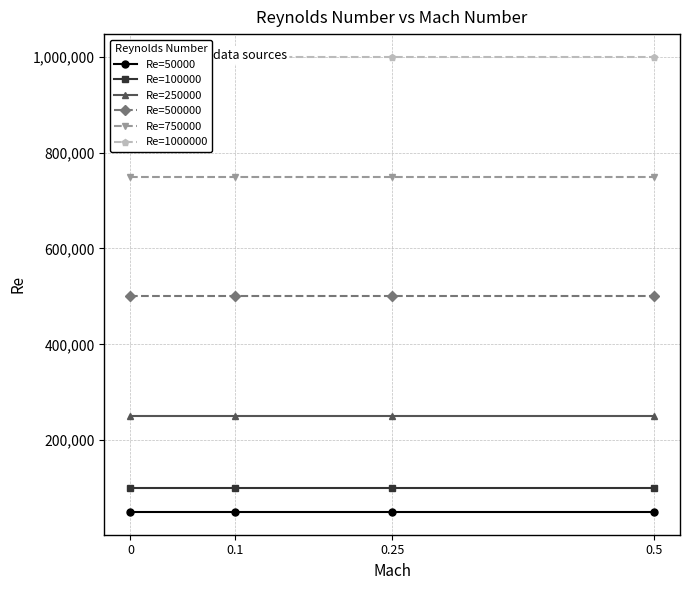

Is it true that Re=250000 equals 154322 at 0?

False